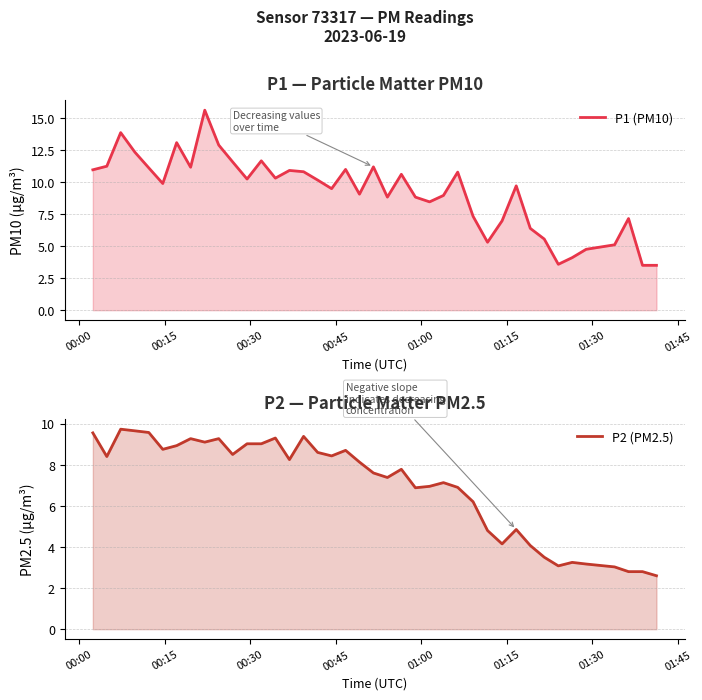

Reading left to right, transcribe all the data shown in this chart.

P1 (PM10): 10.9	11.2	13.8	12.3	11.1	9.9	13.1	11.2	15.6	12.9	11.6	10.2	11.7	10.3	10.9	10.8	10.2	9.5	11.0	9.1	11.2	8.8	10.6	8.8	8.4	8.9	10.8	7.3	5.3	7.0	9.7	6.4	5.5	3.6	4.1	4.8	5.1	7.2	3.5	3.5
P2 (PM2.5): 9.6	8.4	9.7	9.7	9.6	8.8	8.9	9.3	9.1	9.3	8.5	9.0	9.0	9.3	8.2	9.4	8.6	8.4	8.7	8.1	7.6	7.4	7.8	6.9	7.0	7.1	6.9	6.2	4.8	4.2	4.8	4.1	3.5	3.1	3.2	3.2	3.0	2.8	2.8	2.6